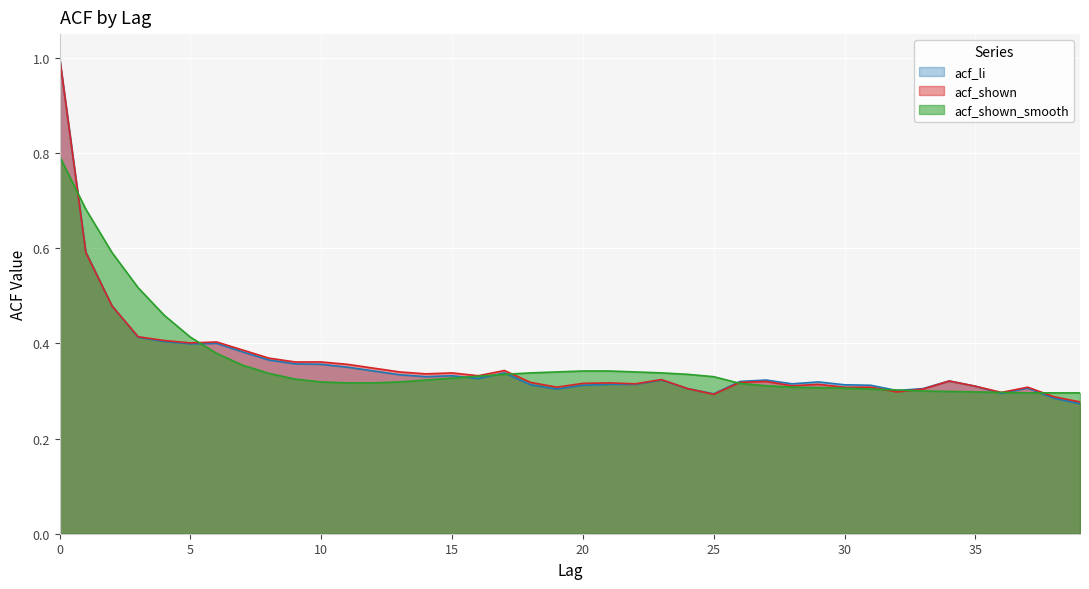

What is the difference between the acf_shown_smooth values at 28 and 5?

0.1